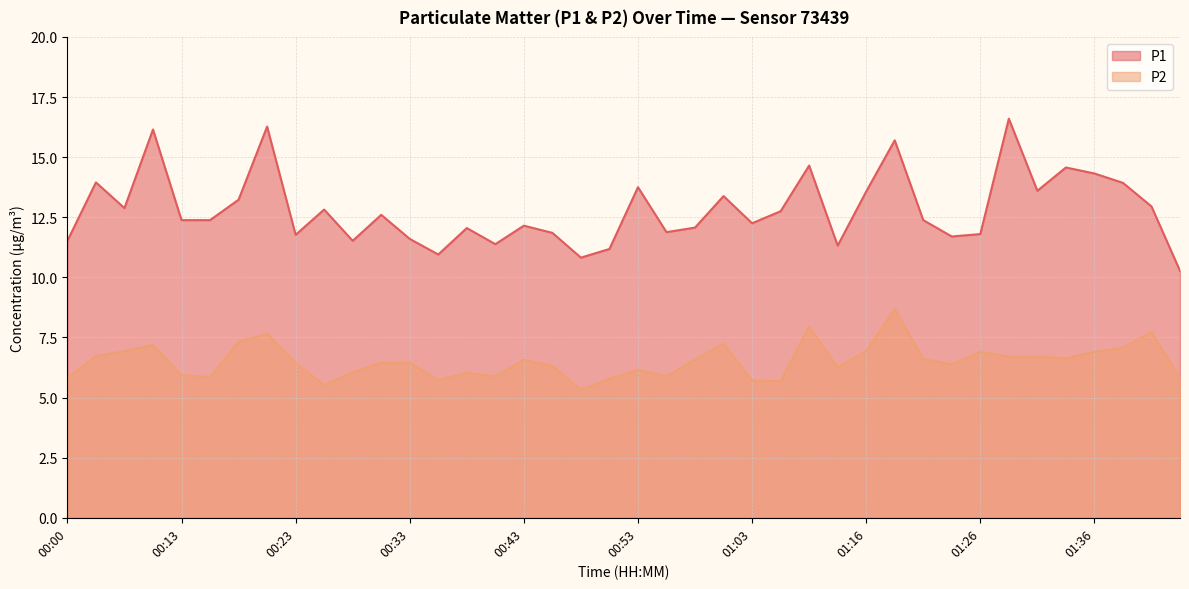

What is the average value of the P1 series?

12.8